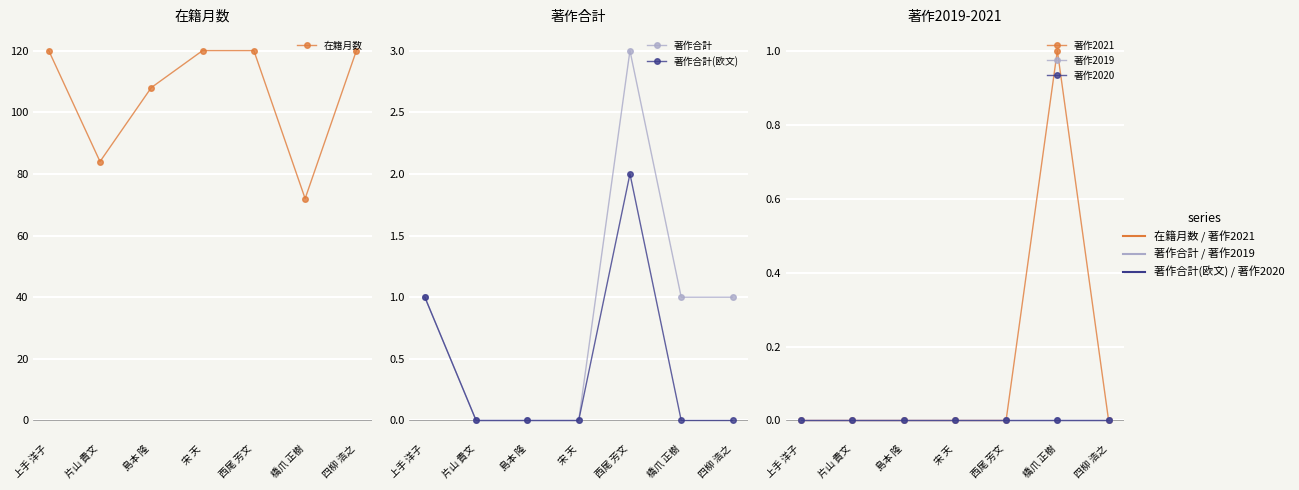

Which category has the lowest value in the 著作2019 series?

上手 洋子